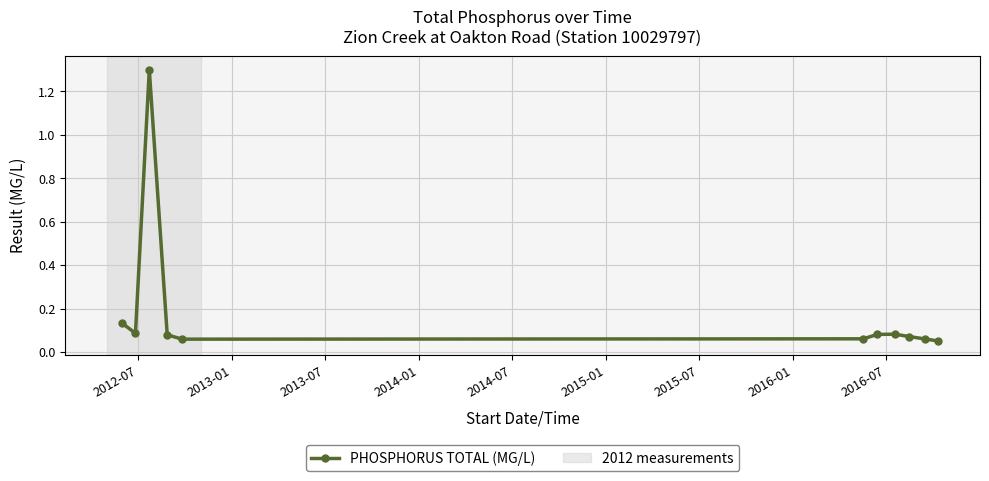

Does the chart display data point markers on the line(s)?

Yes